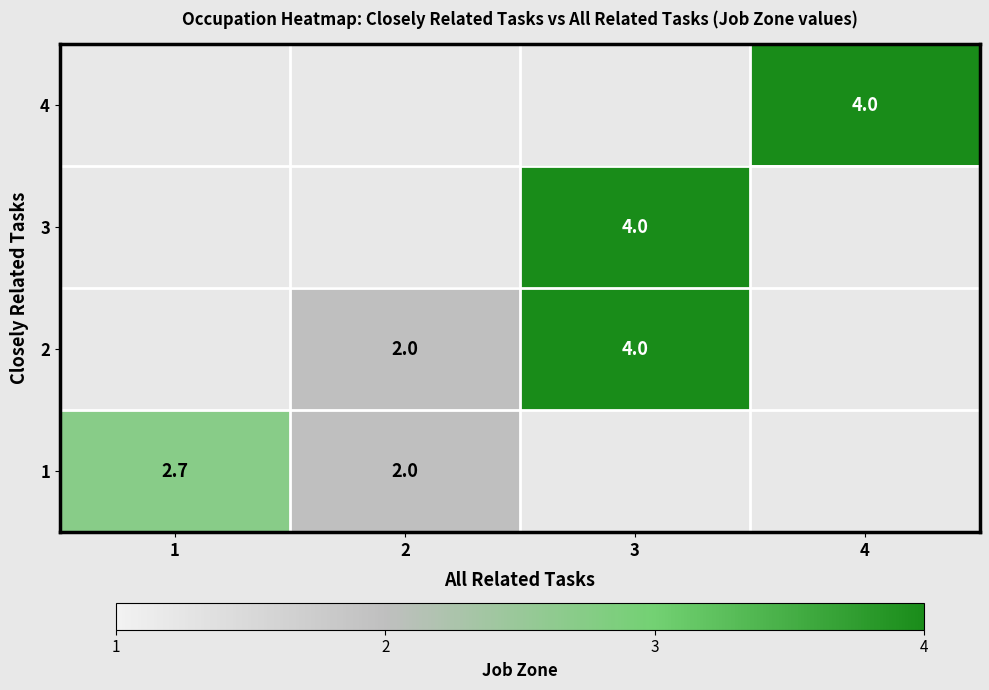

Which category has the lowest value across all series?

2